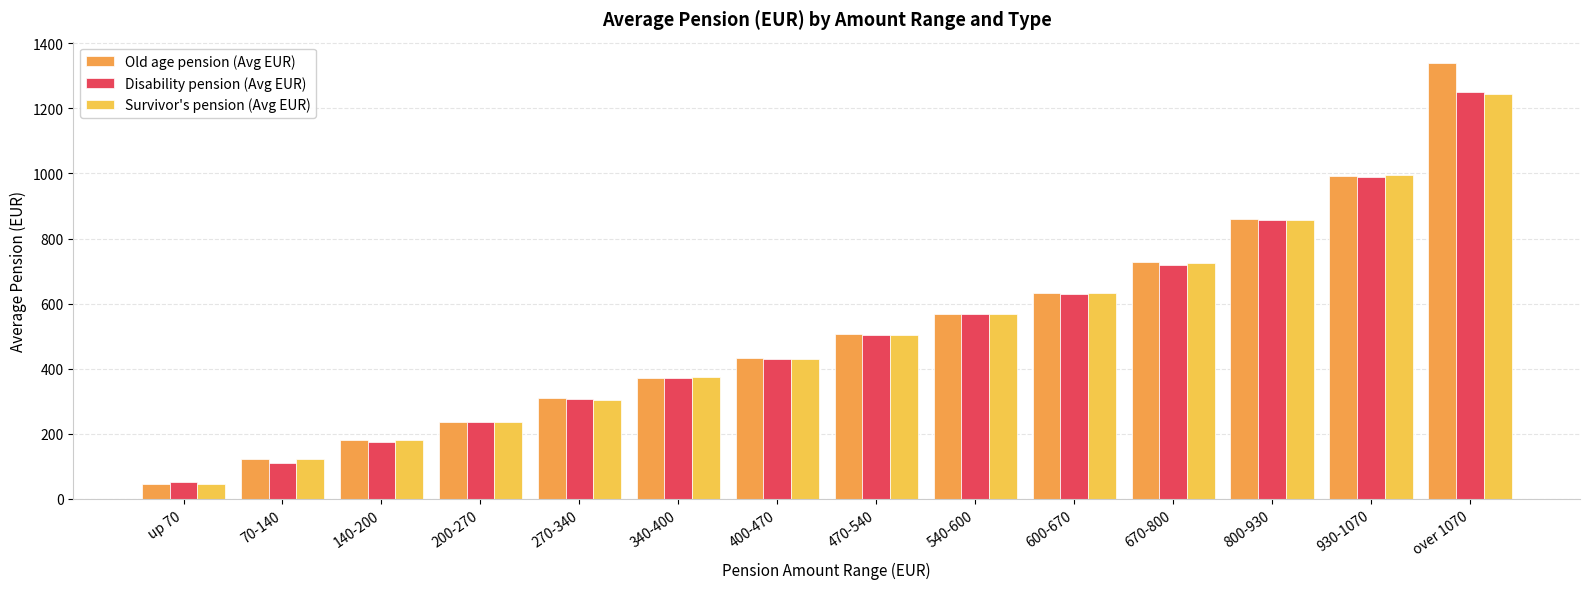

What is the minimum value shown in the chart?

45.9